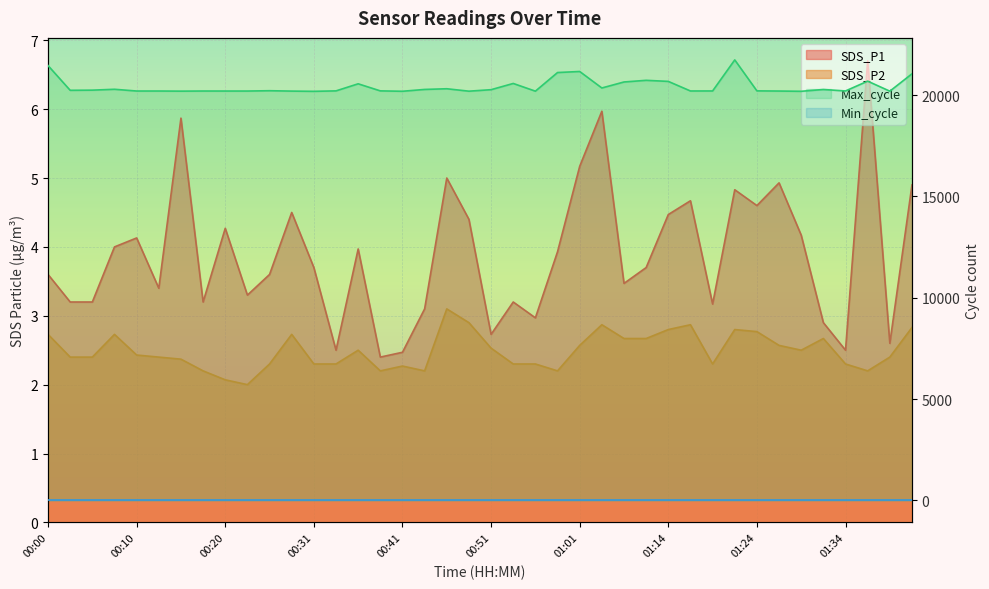

What is the difference between the maximum and minimum values in the SDS_P2 series?

1.1